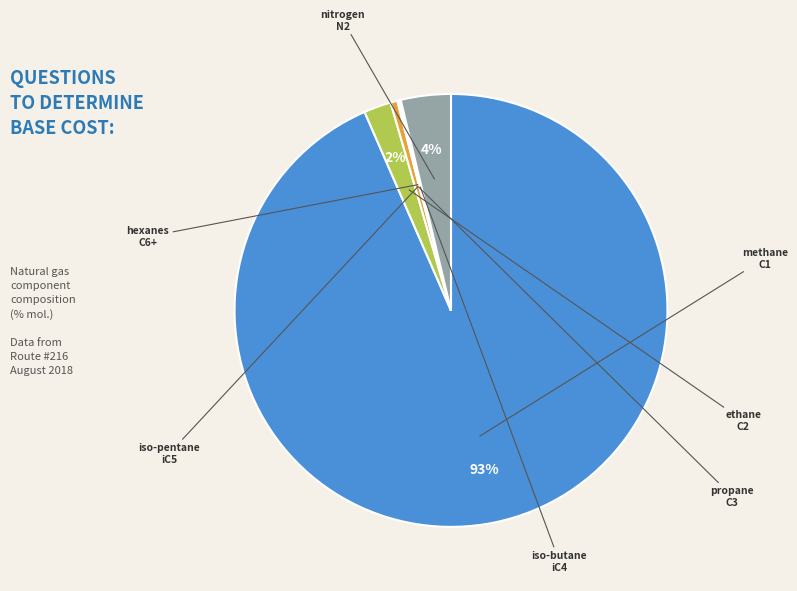

Does any single category account for the majority?

Yes